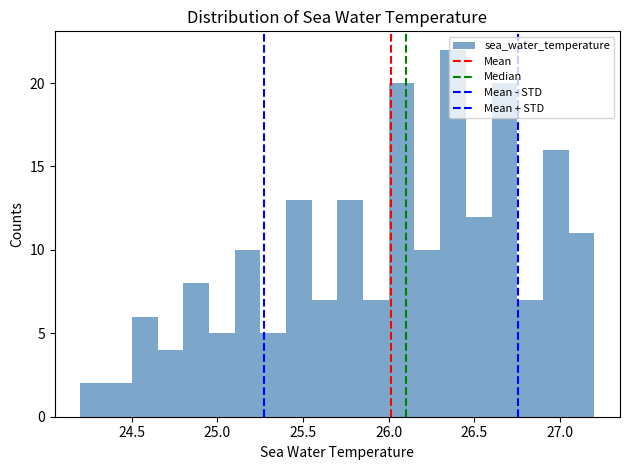

Around what value on the x-axis is the tallest bar? Give the approximate position of its centre, as read against the axis.

26.40